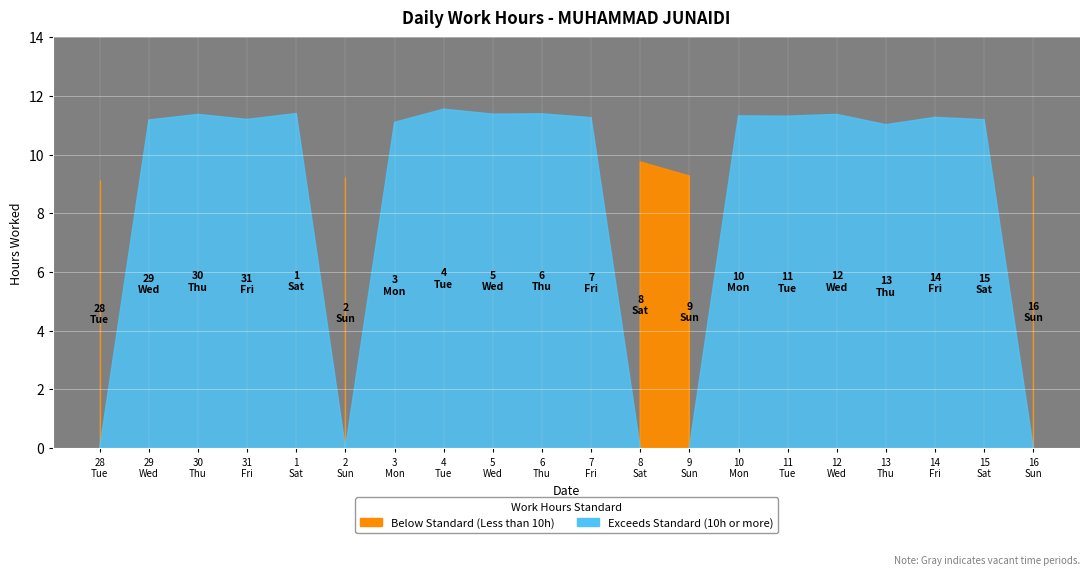

The chart shows a value of 9.1 at 28. True or false?

True